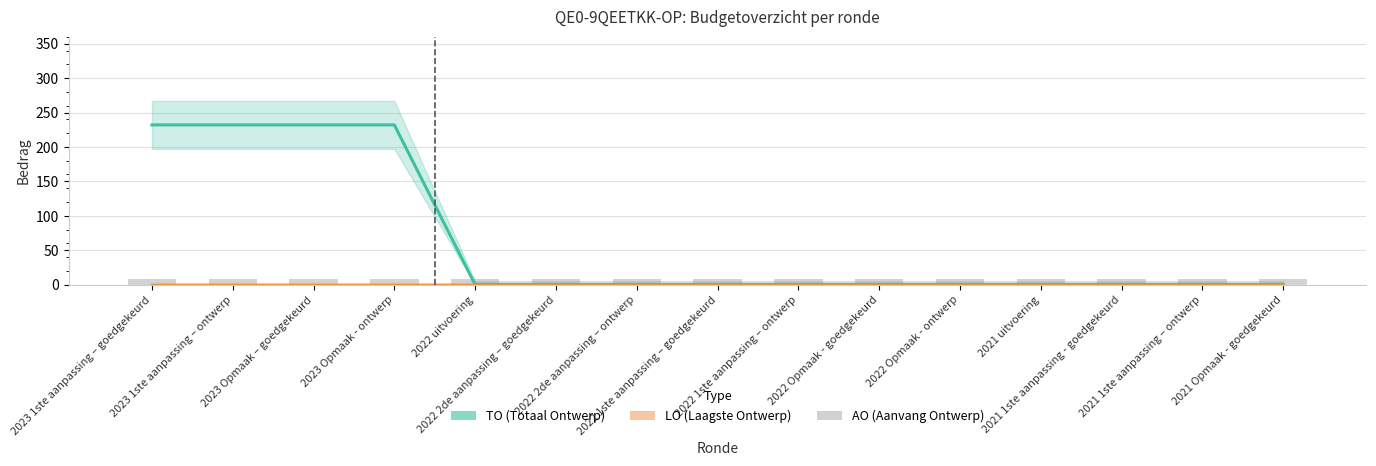

How many TO values are between 0 and 232?

15